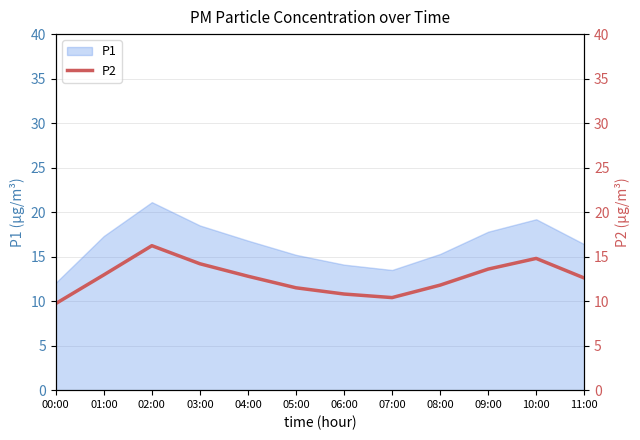

Between 11:00 and 05:00, which is larger?

11:00